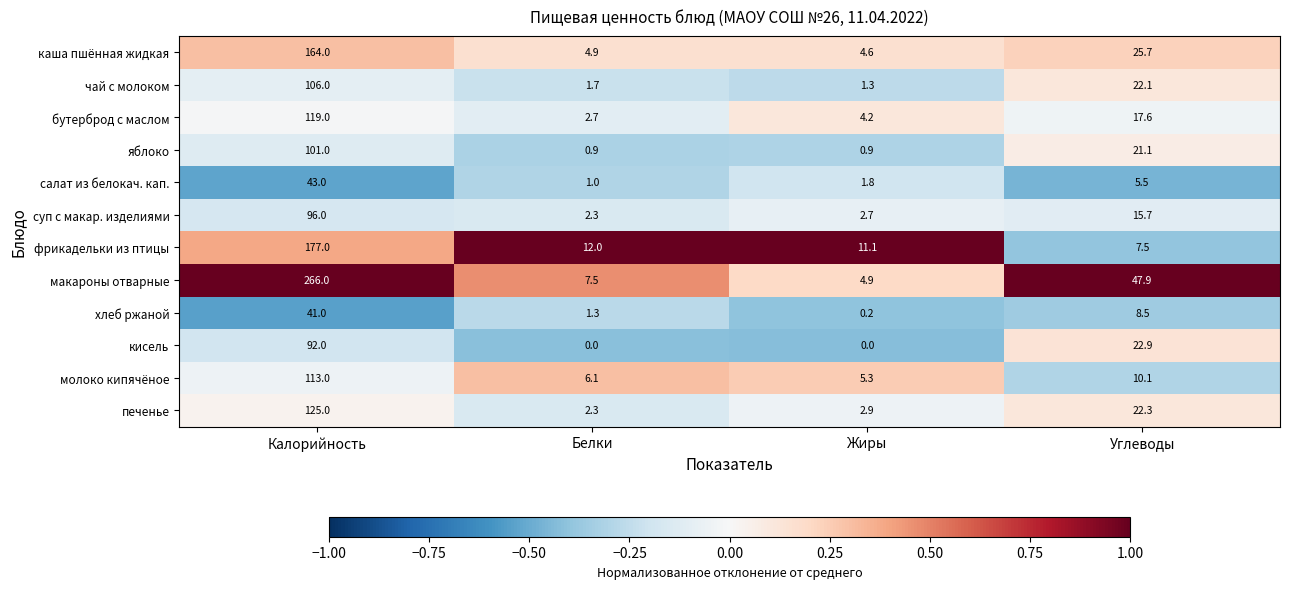

Rank the categories by чай с молоком value from highest to lowest.

Калорийность, Углеводы, Белки, Жиры